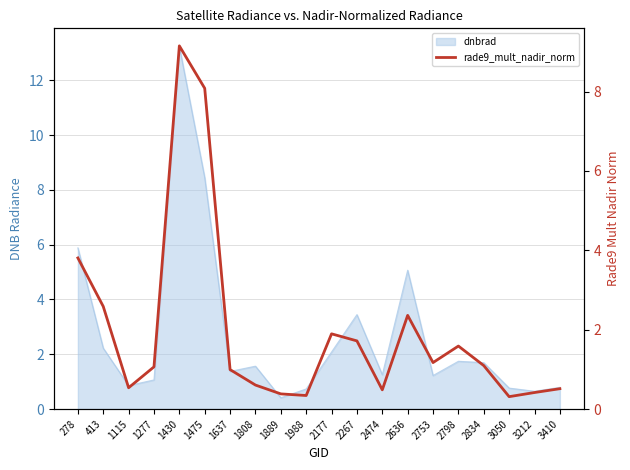

True or false: there are more than 1 points higher than both neighbors.

True